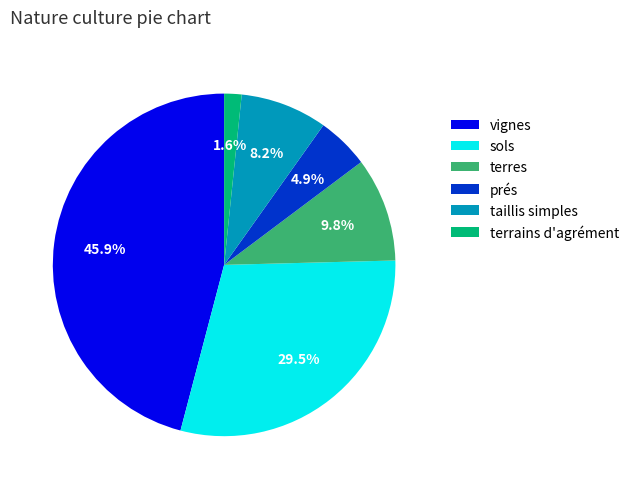

Rank the categories by value from lowest to highest.

terrains d'agrément, prés, taillis simples, terres, sols, vignes